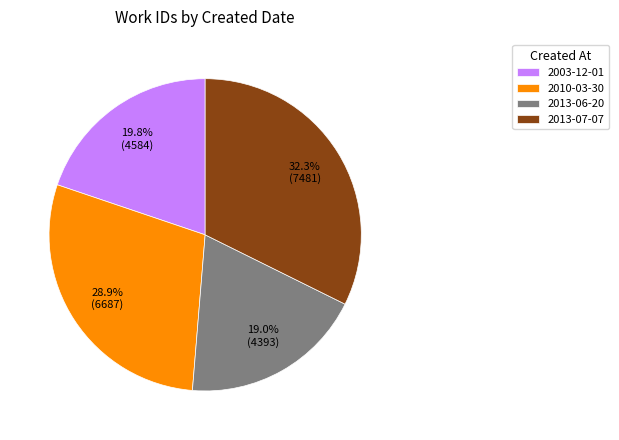

To the nearest percent, what is the average slice percentage?

25%